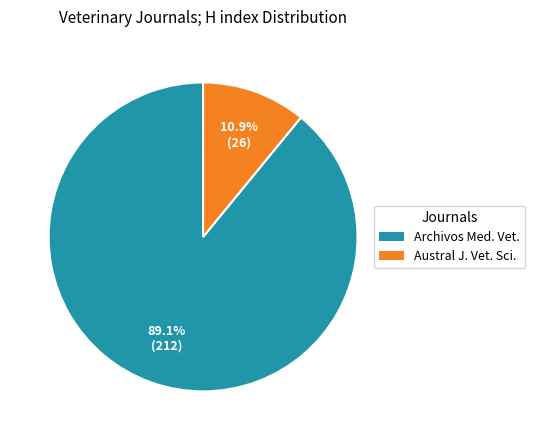

Is there any slice that represents more than half of the pie?

Yes